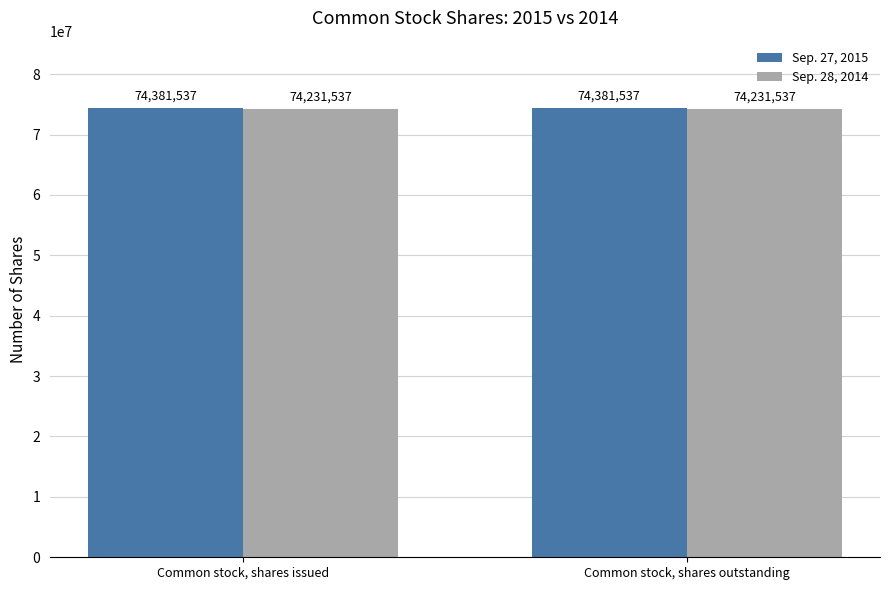

What is the highest value of the Sep. 28, 2014 series?

74231537